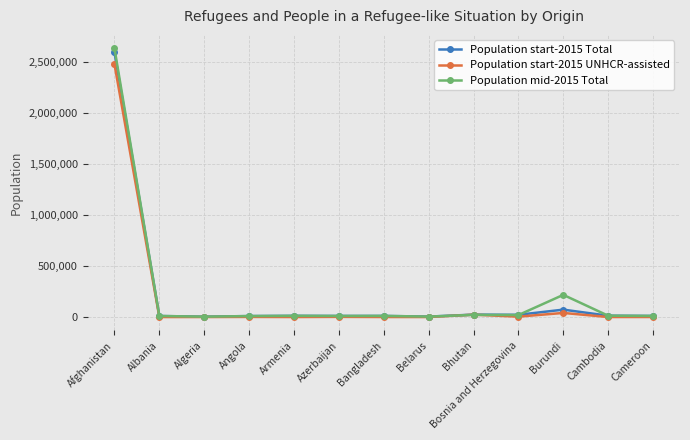

What is the label of the 11th point from the right?

Algeria